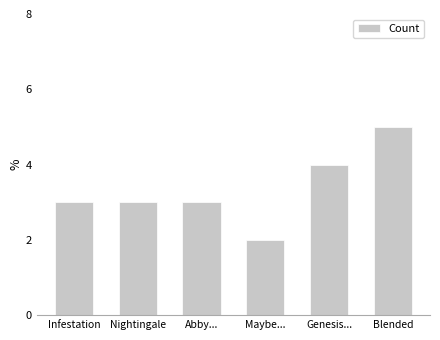

What is the label of the 4th bar from the right?

Abby...